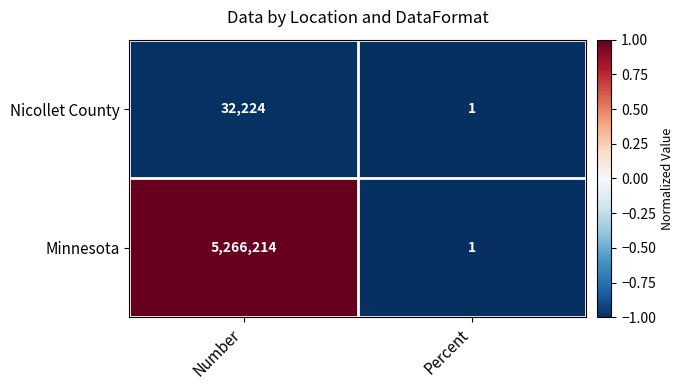

Count the number of categories in the chart.

2